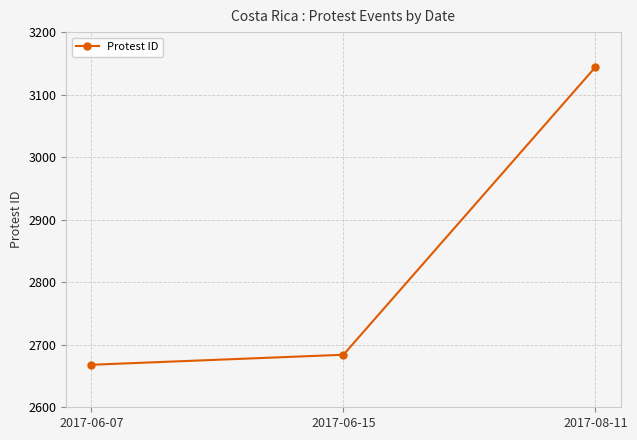

What is the sum of all values?

8496